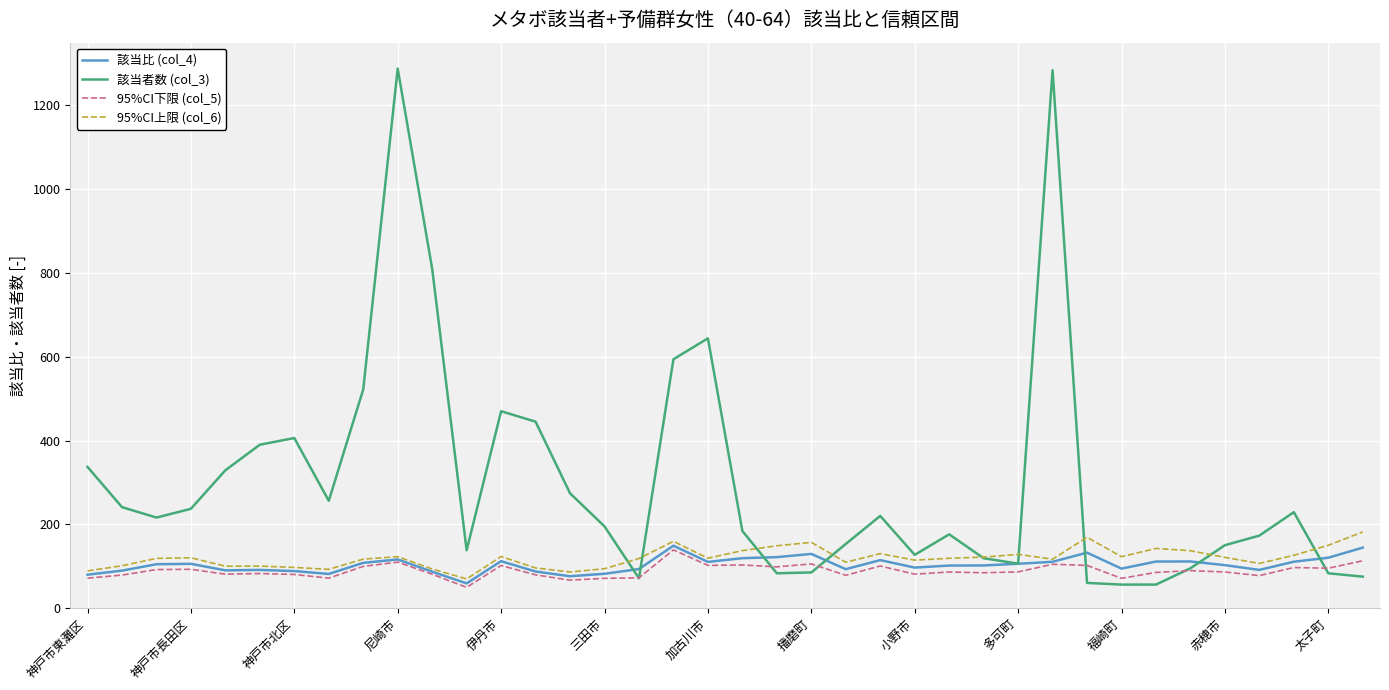

Which series has the widest spread of values?

該当者数 (col_3)